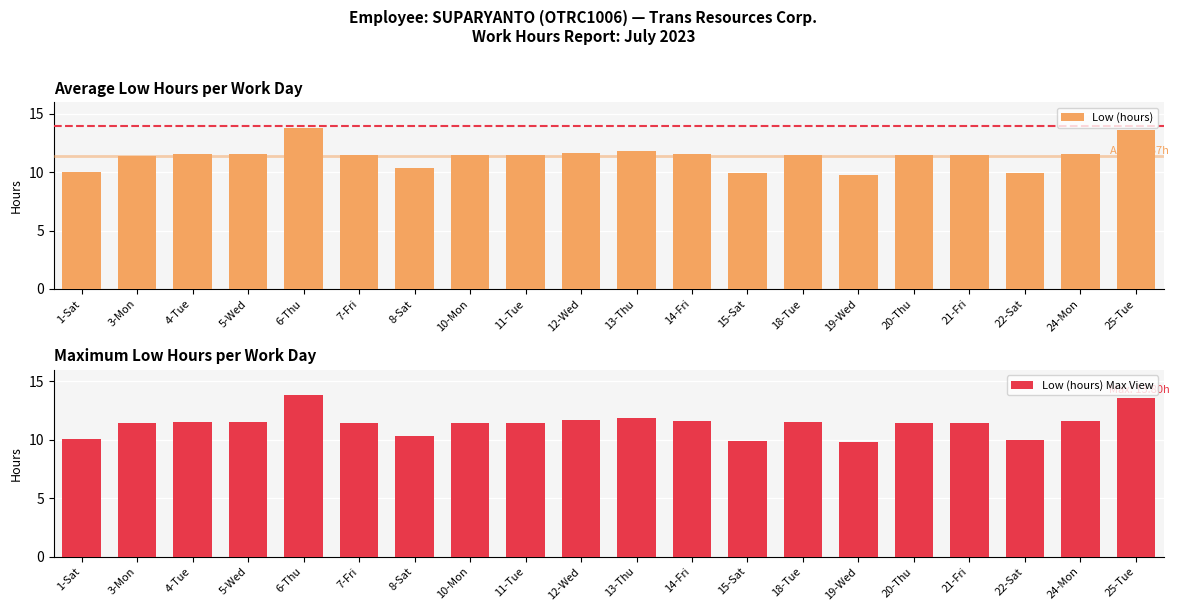

Which label corresponds to the largest value in the chart?

6-Thu